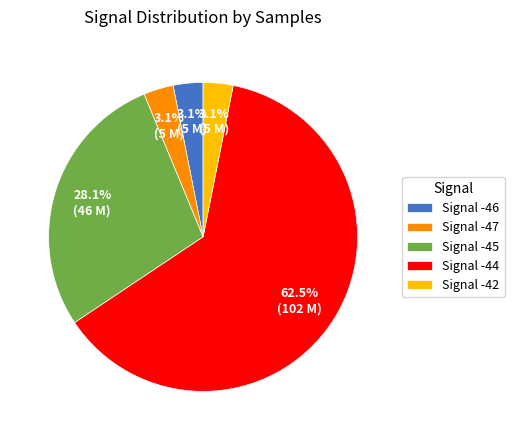

How much of the chart is everything except Signal -46?

96.9%